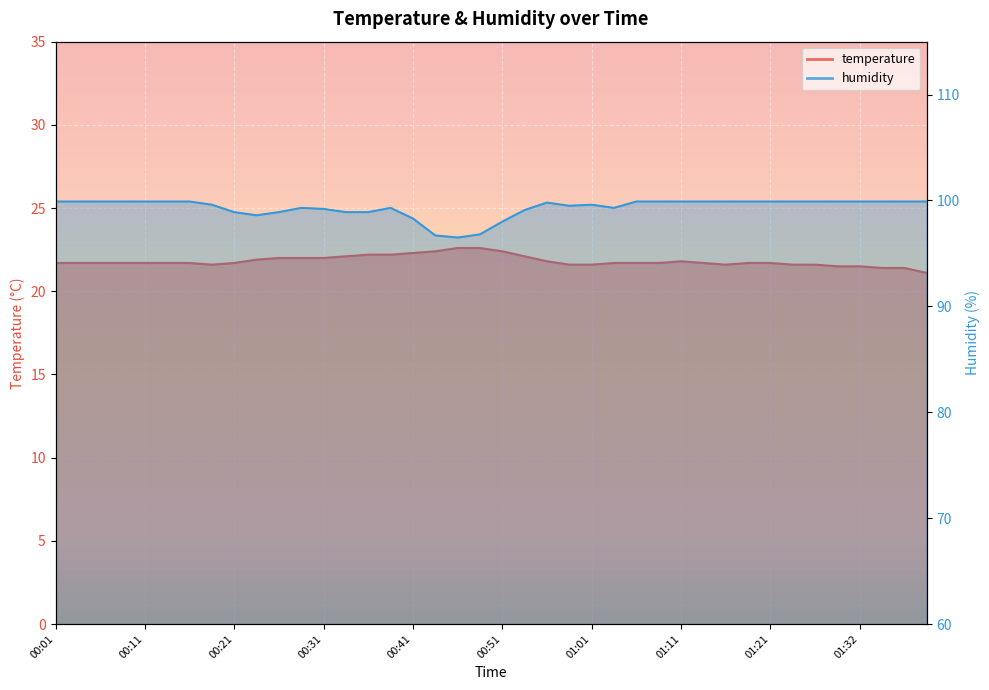

At which label is temperature closest to 21?

01:39